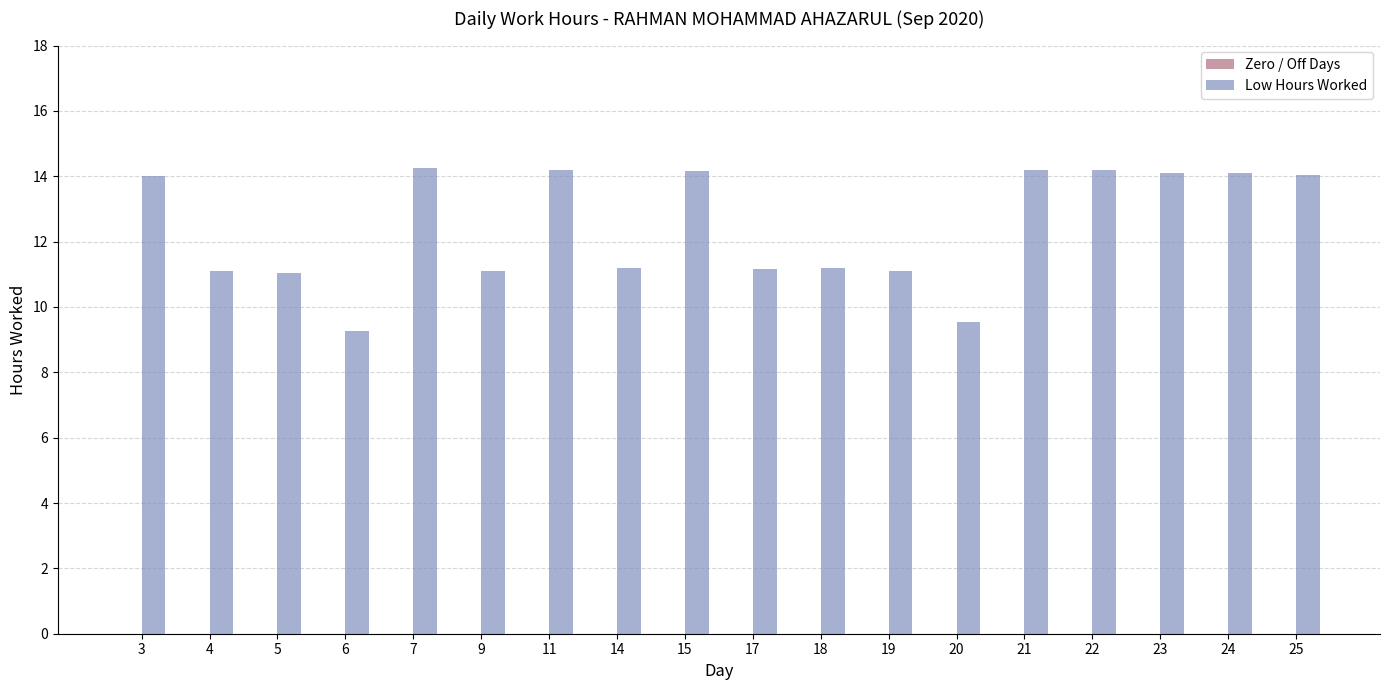

What is the ratio of the value at 7 to the value at 14?

1.3